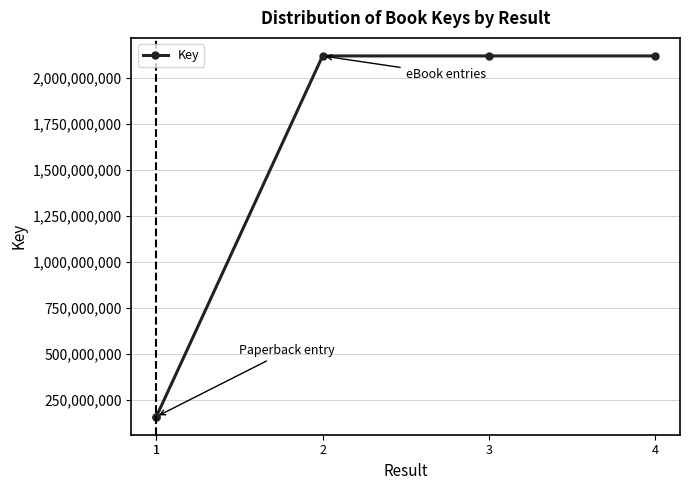

Which has a higher value, 1 or 2?

2